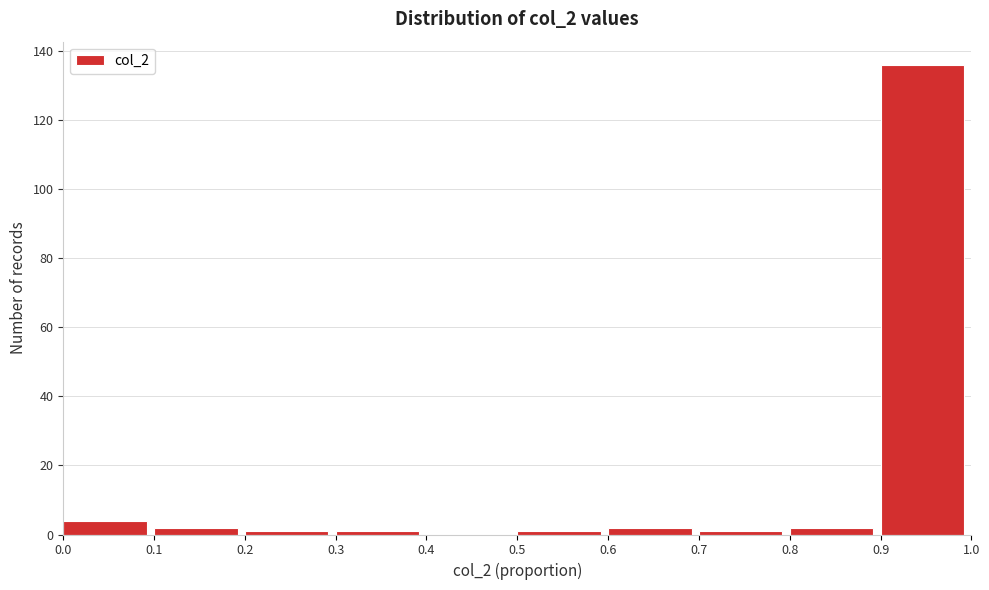

Reading left to right, list every bar in this chart as the range it spans on the x-axis followed by its height. The values are not printed on the chart, so give them approximately, as read against the axis.

0.0 to 0.1: 4
0.1 to 0.2: 2
0.2 to 0.3: under 2
0.3 to 0.4: under 2
0.4 to 0.5: 0
0.5 to 0.6: under 2
0.6 to 0.7: 2
0.7 to 0.8: under 2
0.8 to 0.9: 2
0.9 to 1.0: 136